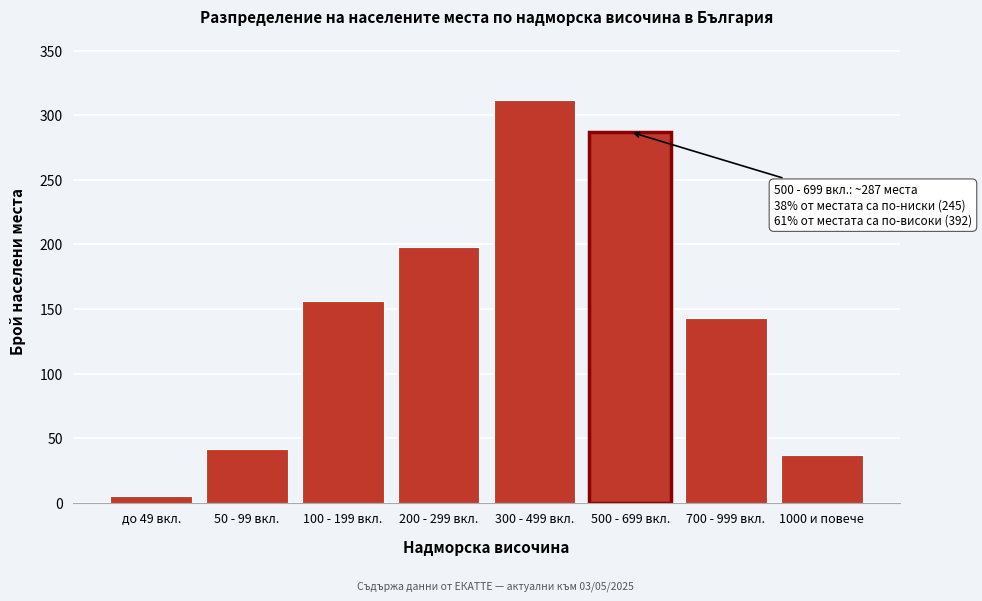

Reading right to left, extract all data points from this chart.

1000 и повече=37	700 - 999 вкл.=143	500 - 699 вкл.=287	300 - 499 вкл.=312	200 - 299 вкл.=198	100 - 199 вкл.=156	50 - 99 вкл.=42	до 49 вкл.=5